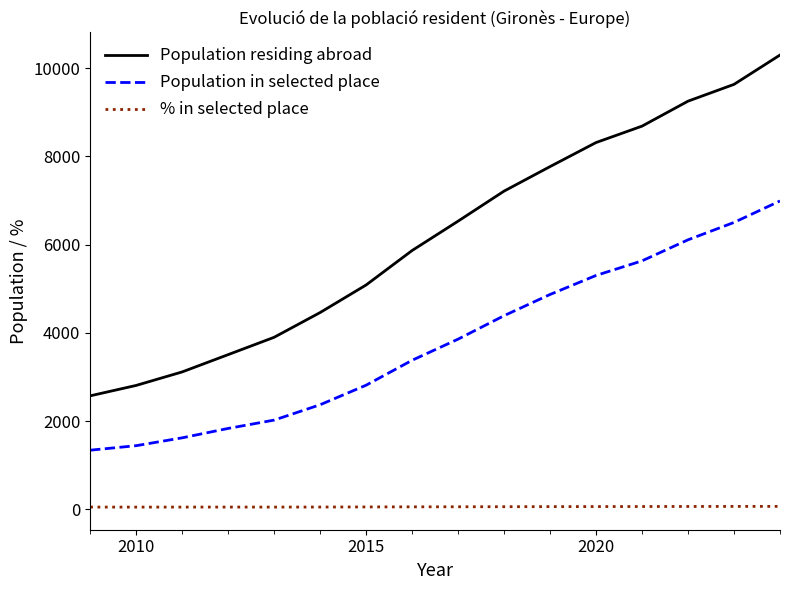

Rank the series by their average value, from lowest to highest.

% in selected place, Population in selected place, Population residing abroad